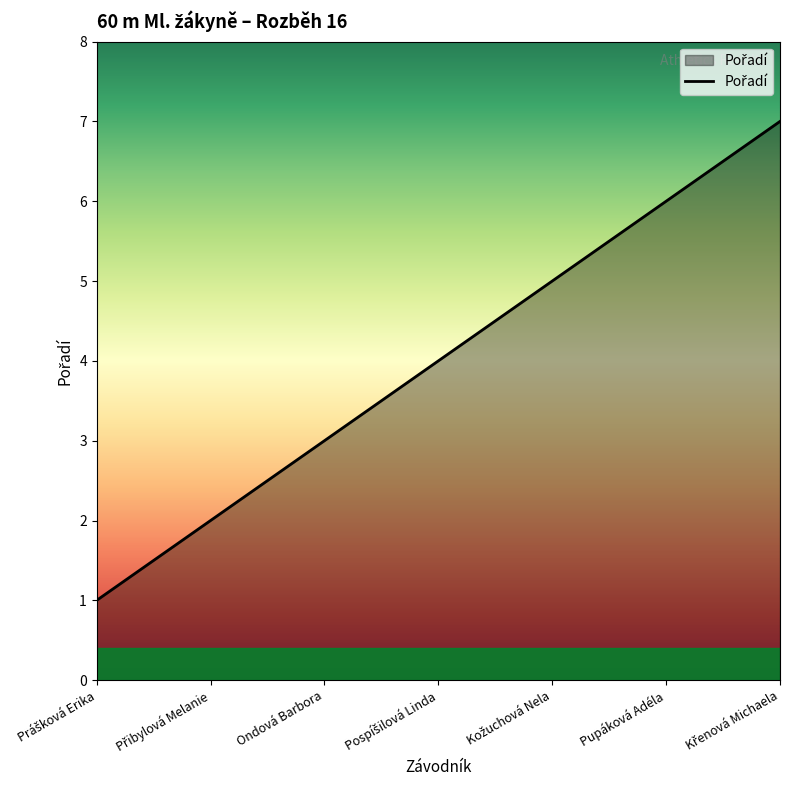

What value does the data have at Pupáková Adéla?

6